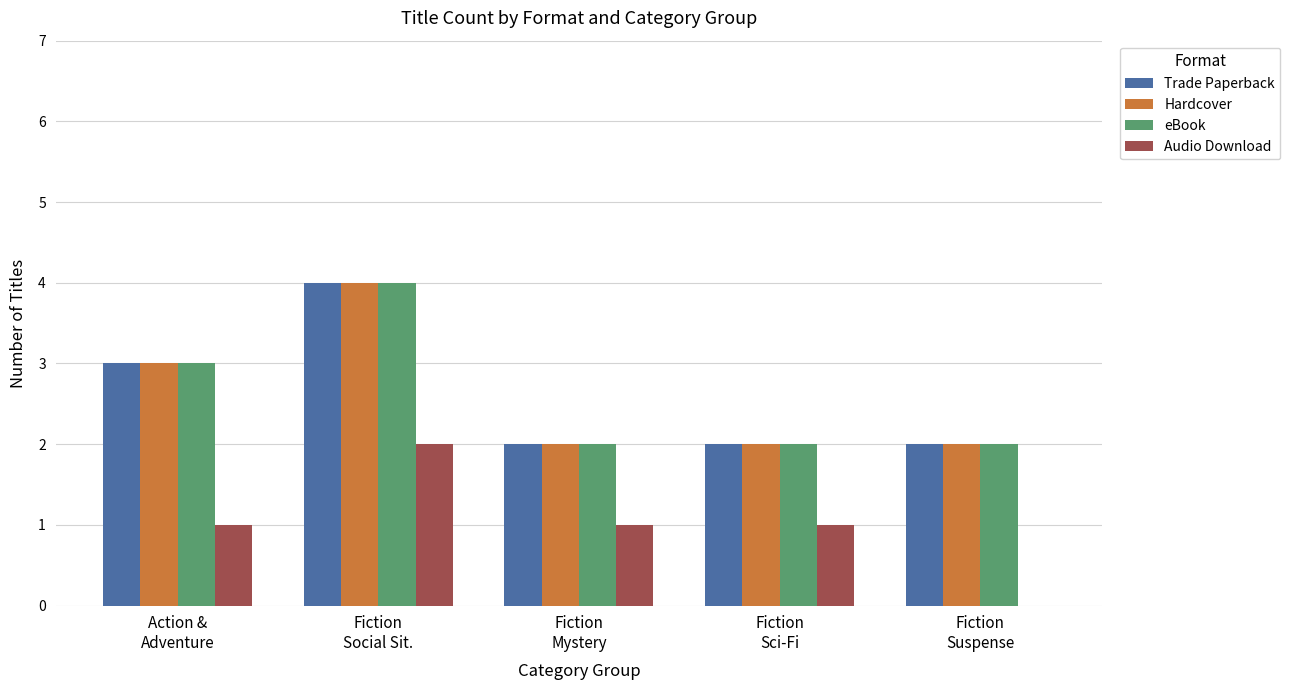

How many series are shown in this chart?

4